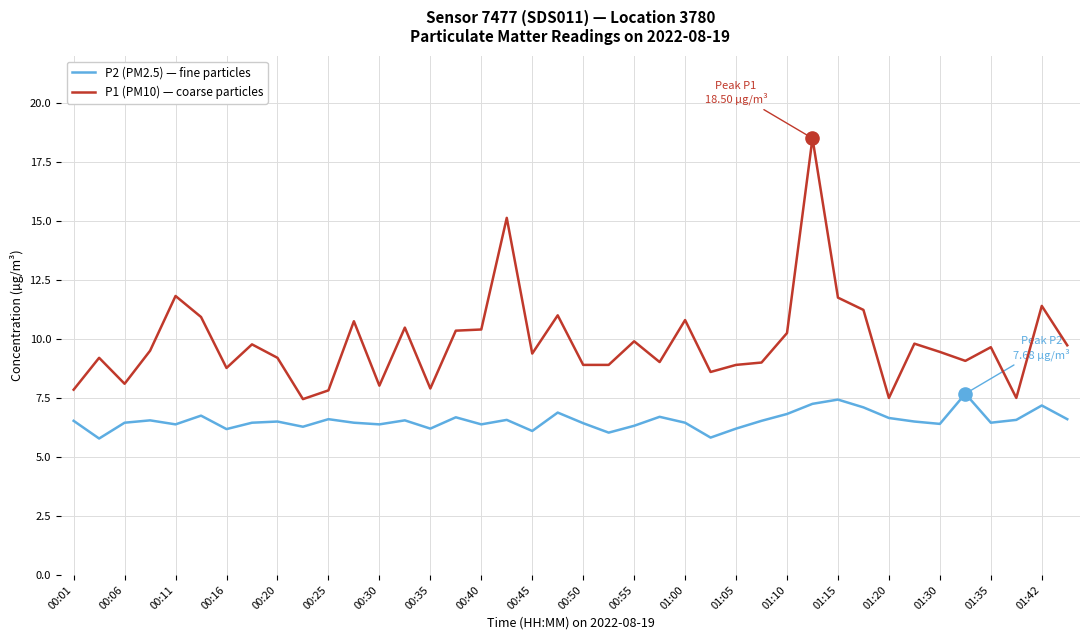

Which series has the largest total across all categories?

P1 (PM10) — coarse particles